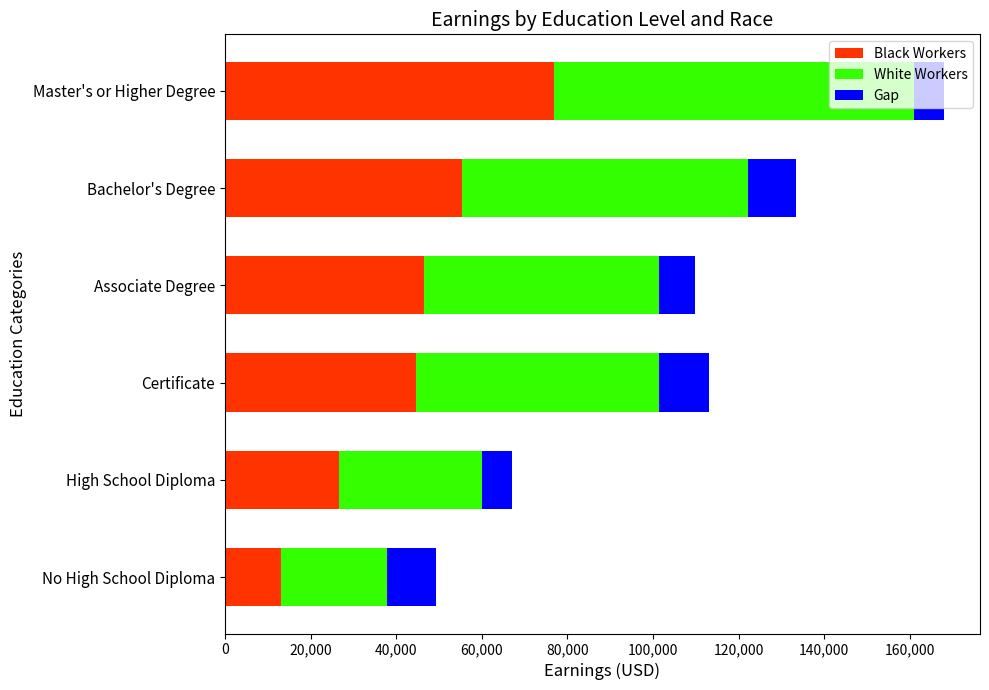

Is it true that Black Workers equals 26600 at High School Diploma?

True